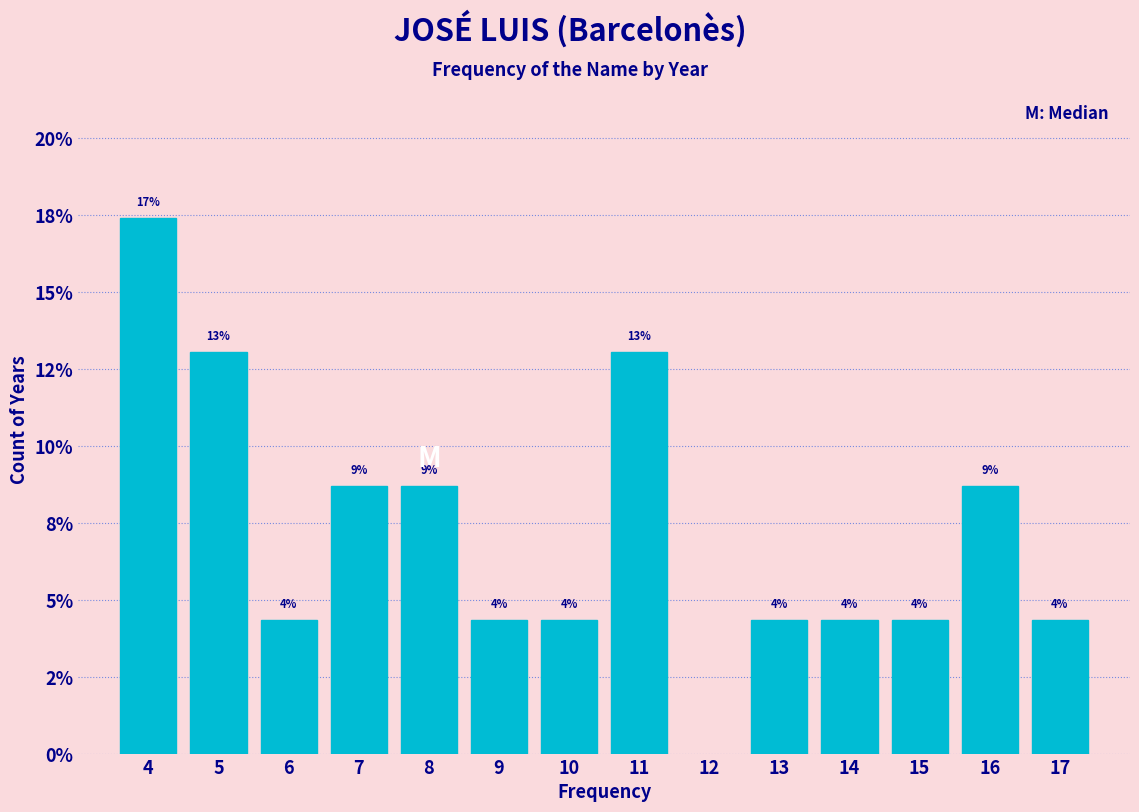

Does the chart contain any negative values?

No